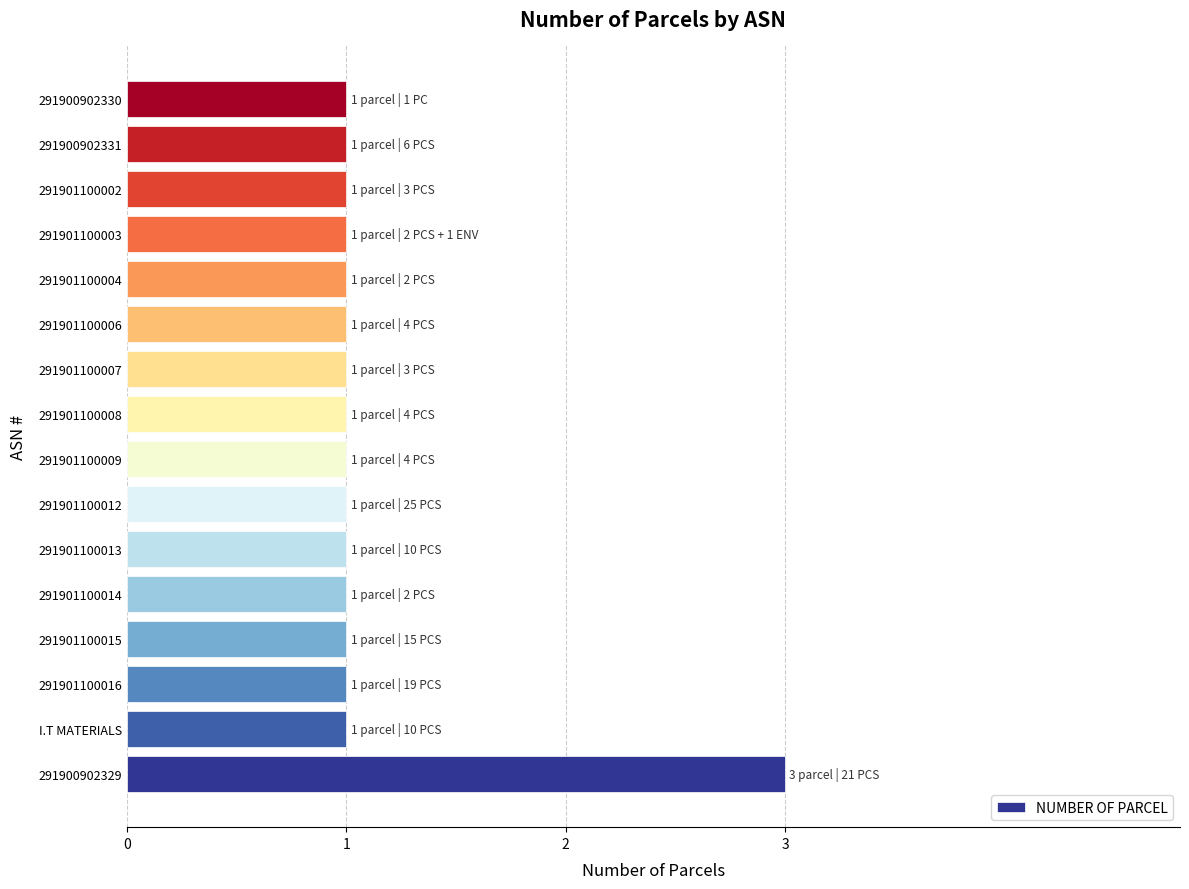

What is the smallest value displayed?

1